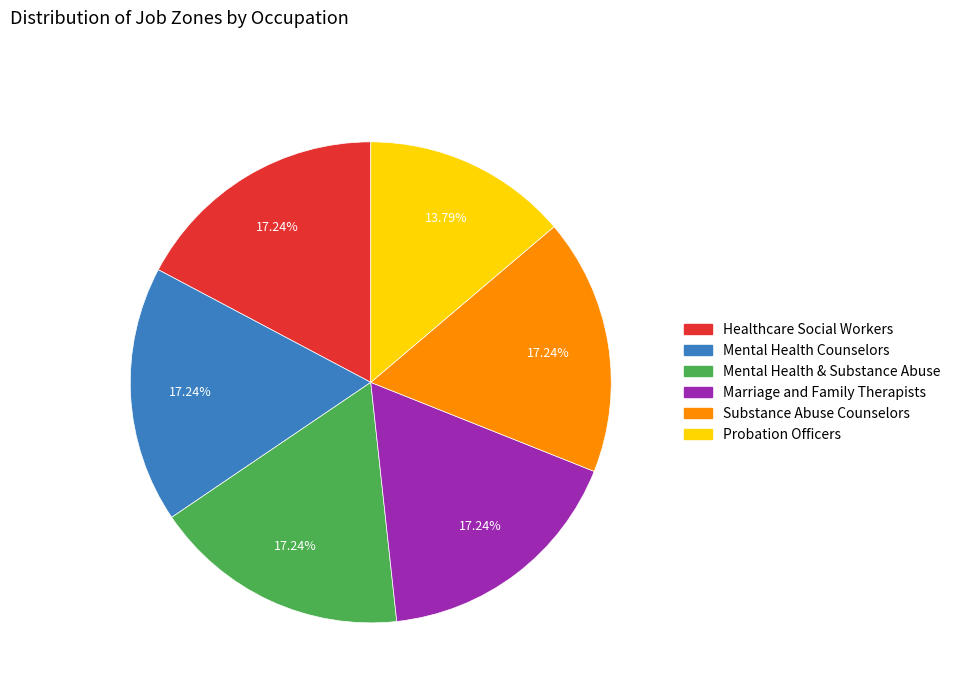

To the nearest percent, what percentage of the pie is Mental Health Counselors?

17%